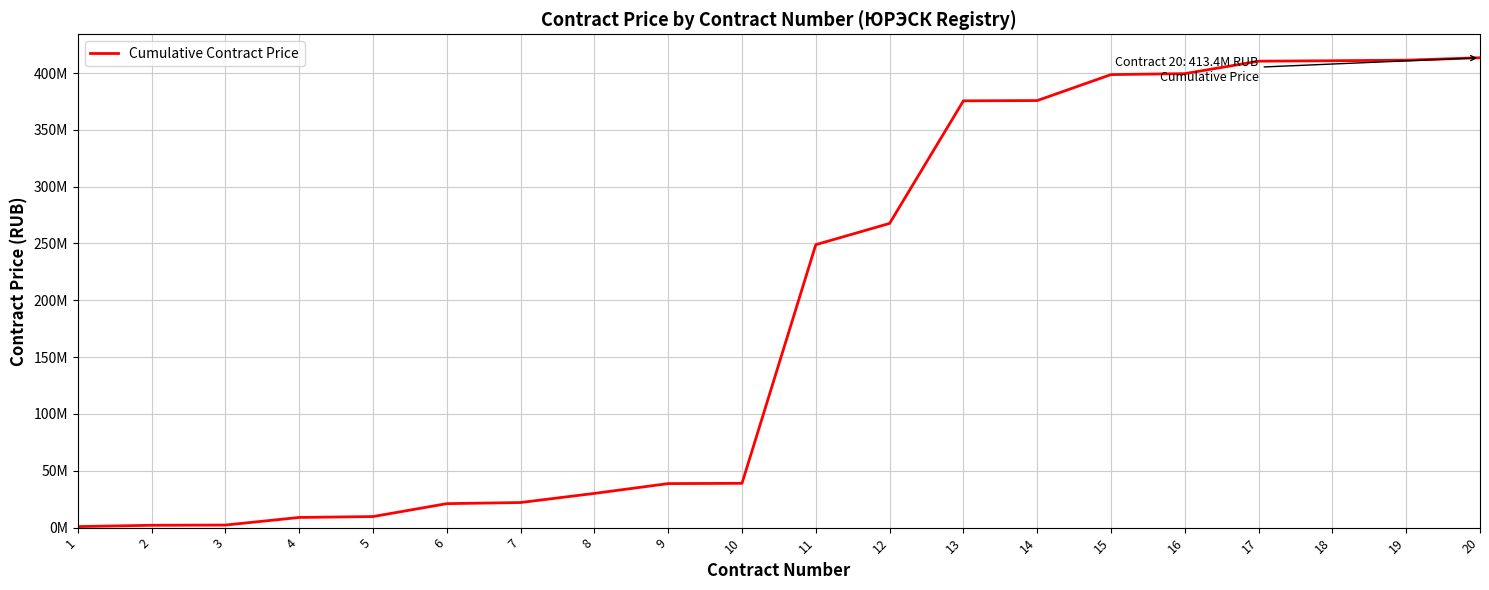

Is this an area chart (filled region under the line)?

No